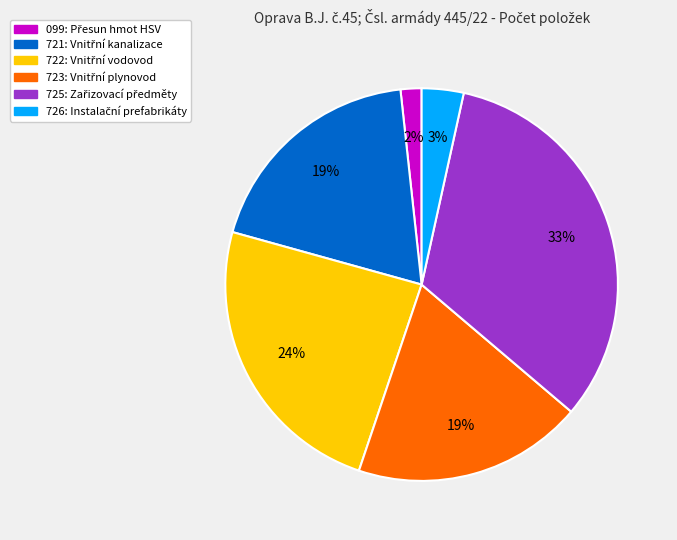

Is there any slice that represents more than half of the pie?

No